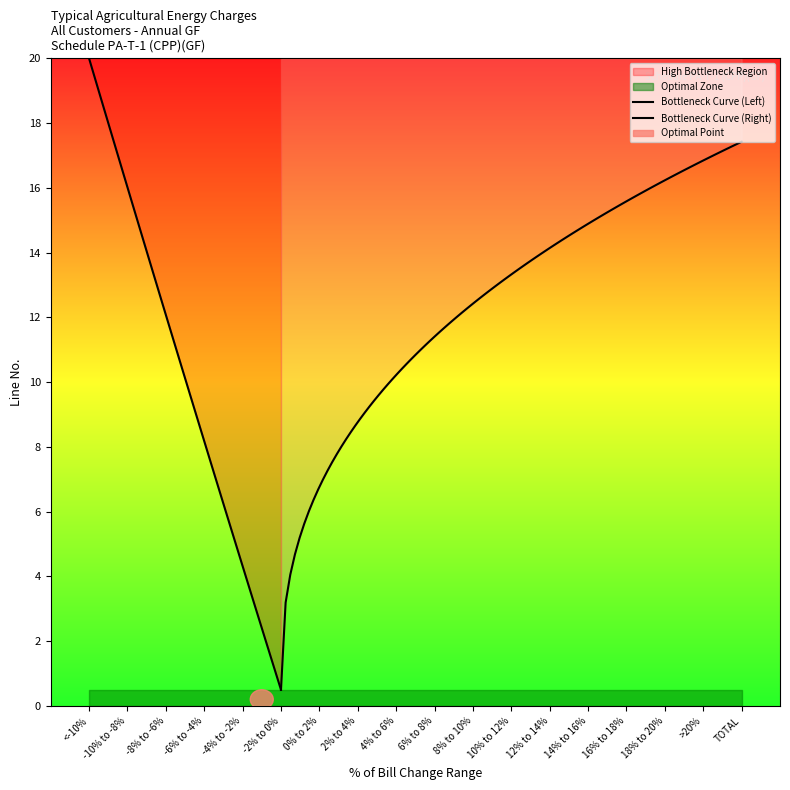

What is the sum of all values?

171